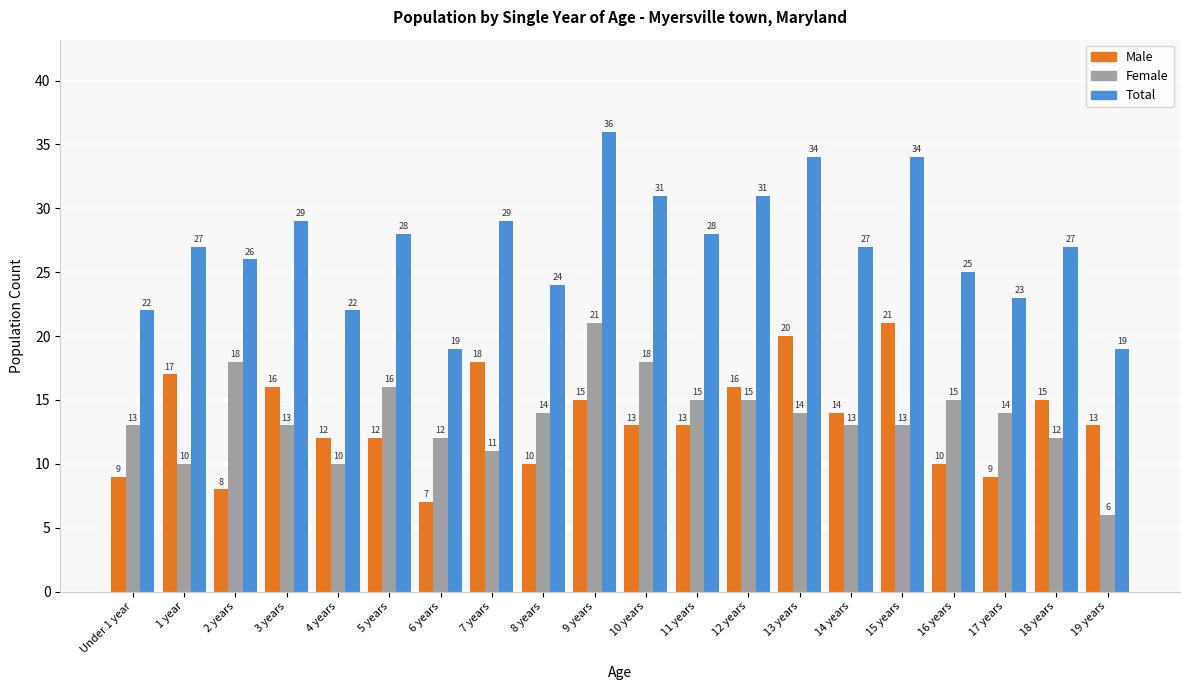

What is the label of the 3rd bar from the left?

2 years